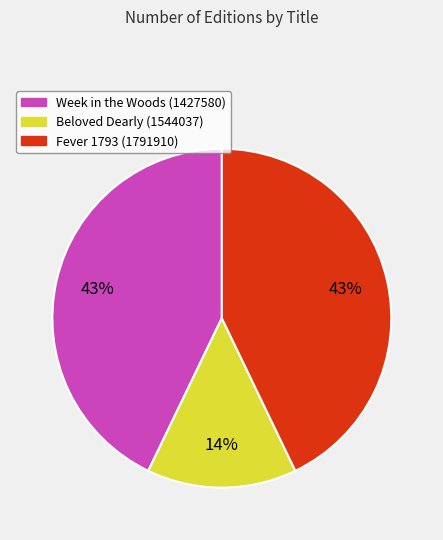

How many segments does this pie chart have?

3